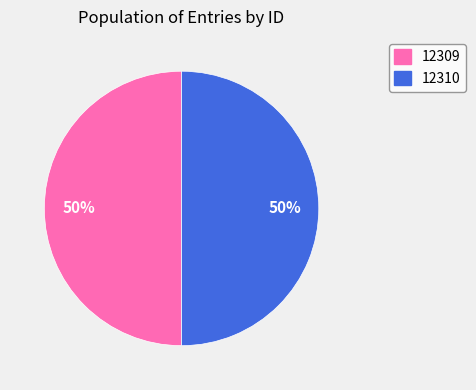

To the nearest percent, what portion does 12310 represent?

50%